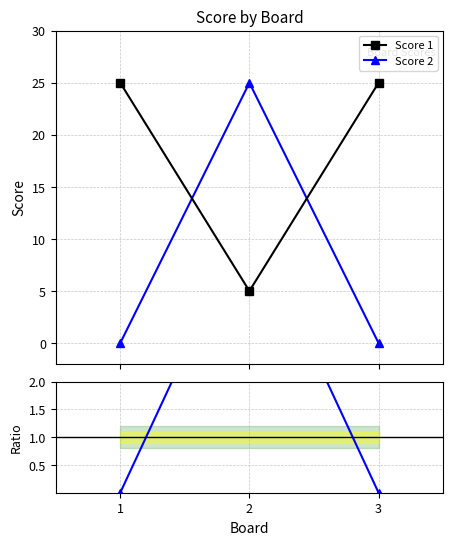

Is it true that Score 2 / Score 1 equals -3 at 3?

False